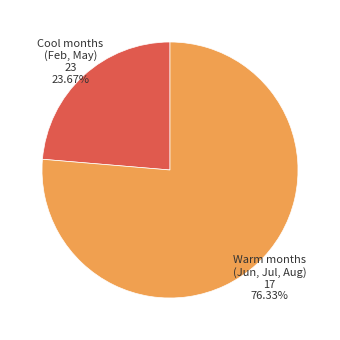

Does any single category account for the majority?

Yes